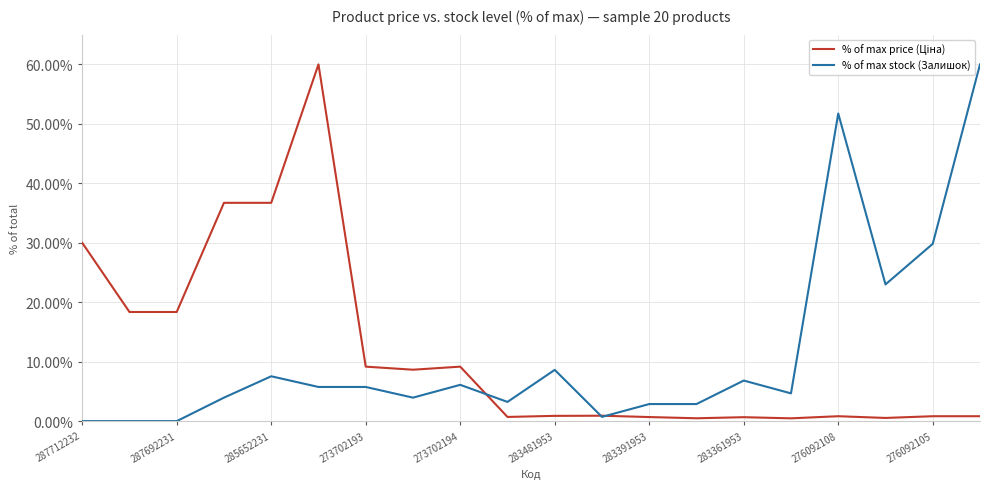

What is the greatest value displayed?

60.0